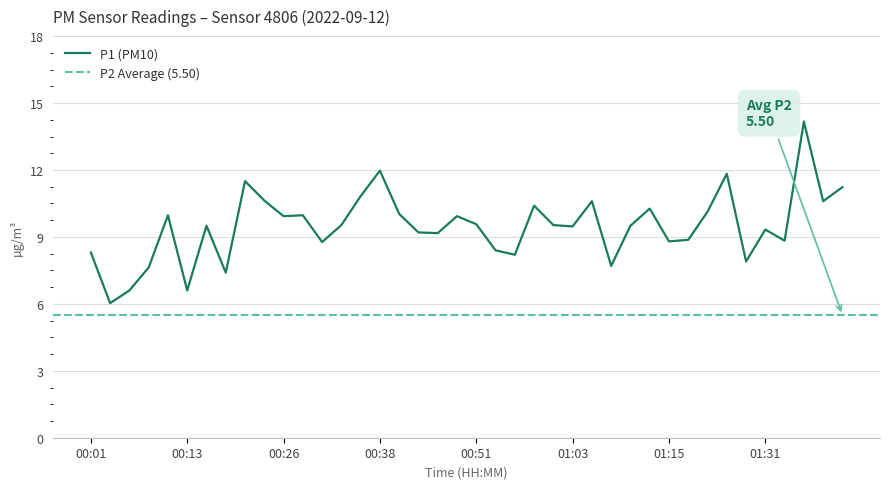

Reading left to right, list all the values displayed in this chart.

8.3	6.0	6.6	7.6	10.0	6.6	9.5	7.4	11.5	10.6	9.9	10.0	8.8	9.5	10.8	12.0	10.0	9.2	9.2	9.9	9.6	8.4	8.2	10.4	9.5	9.5	10.6	7.7	9.5	10.3	8.8	8.9	10.1	11.8	7.9	9.3	8.8	14.2	10.6	11.2